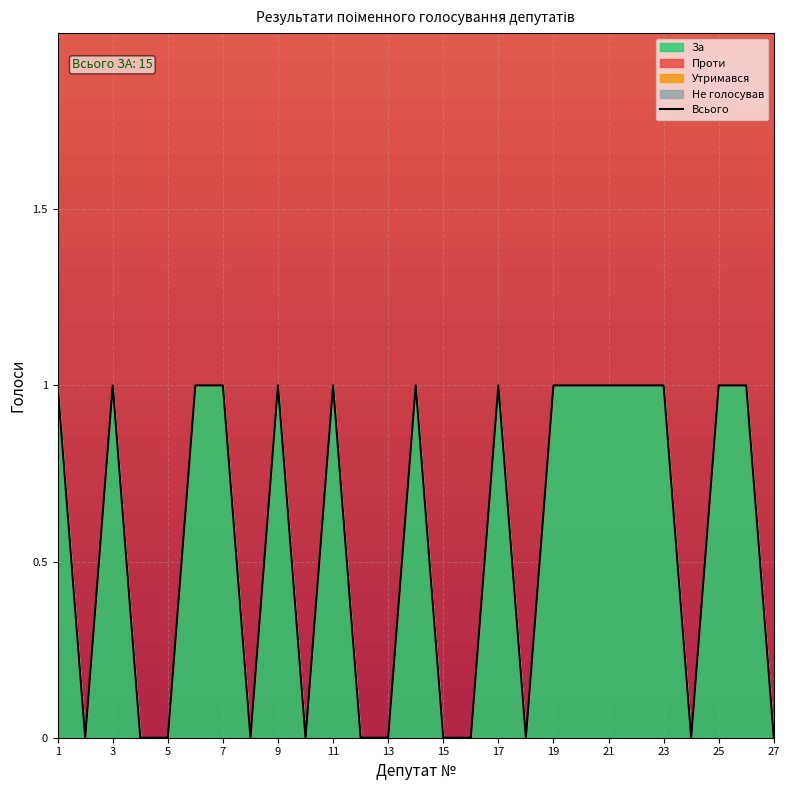

How many interior local peaks (higher than both neighbors) does the data have?

5